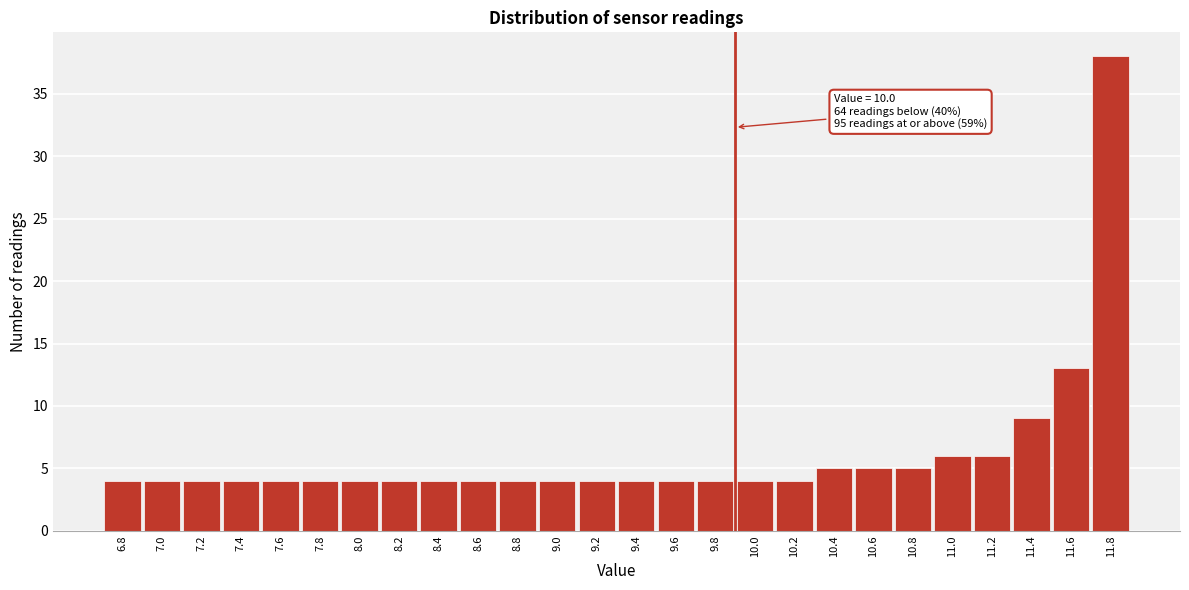

Reading right to left, transcribe all the data shown in this chart.

11.8=38	11.6=13	11.4=9	11.2=6	11.0=6	10.8=5	10.6=5	10.4=5	10.2=4	10.0=4	9.8=4	9.6=4	9.4=4	9.2=4	9.0=4	8.8=4	8.6=4	8.4=4	8.2=4	8.0=4	7.8=4	7.6=4	7.4=4	7.2=4	7.0=4	6.8=4